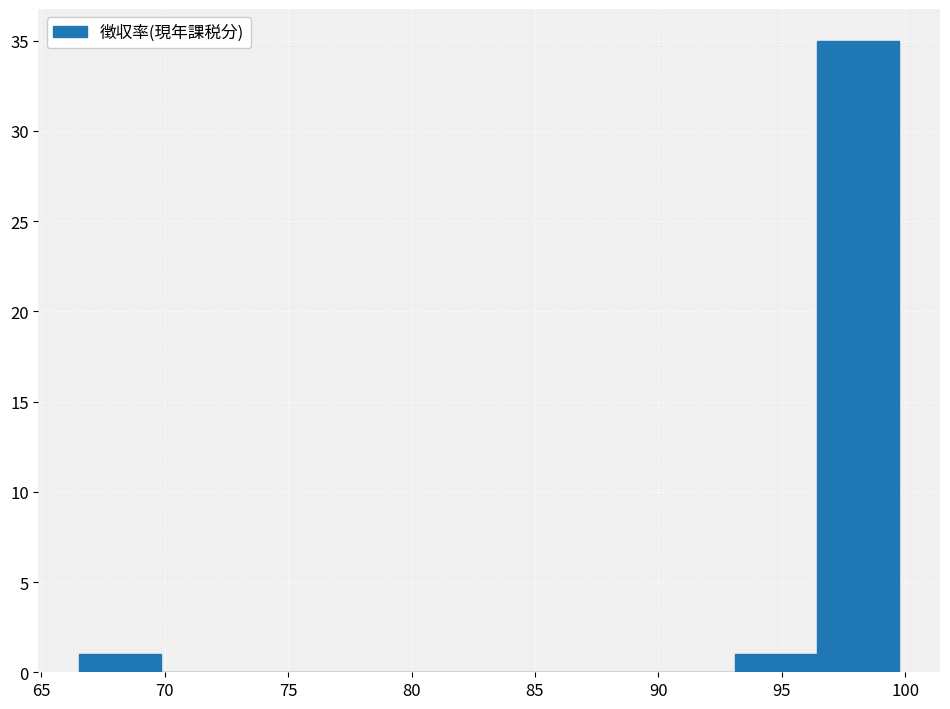

Reading left to right, transcribe this chart: for each bar, give the range it covers on the x-axis and its height. Neither the bar edges nor the heights are printed on the chart, so give them approximately, as read against the axes.

66.5 to 70.0: 1
70.0 to 73.0: 0
73.0 to 76.5: 0
76.5 to 80.0: 0
80.0 to 83.0: 0
83.0 to 86.5: 0
86.5 to 90.0: 0
90.0 to 93.0: 0
93.0 to 96.5: 1
96.5 to 99.5: 35